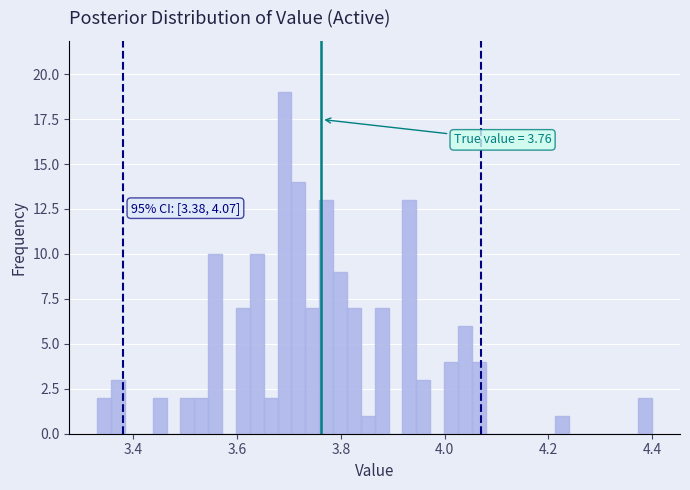

Around what value on the x-axis is the tallest bar? Give the approximate position of its centre, as read against the axis.

3.70